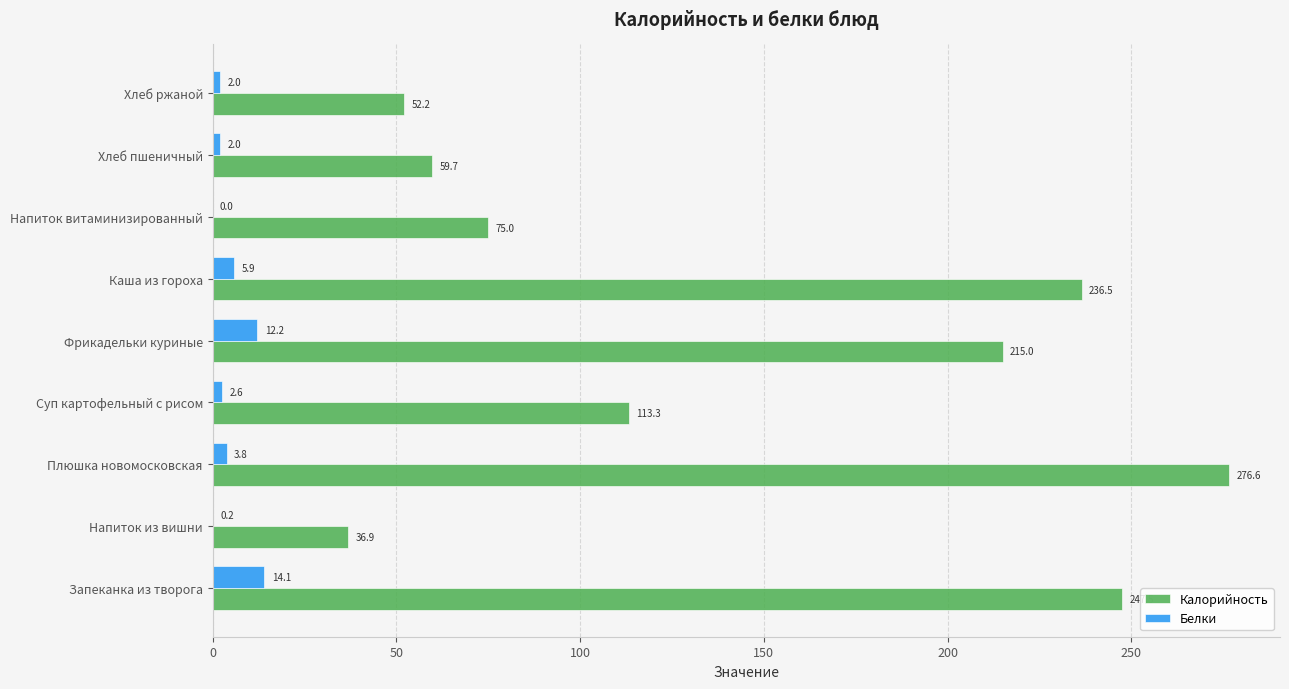

What is the highest value of the Калорийность series?

276.6